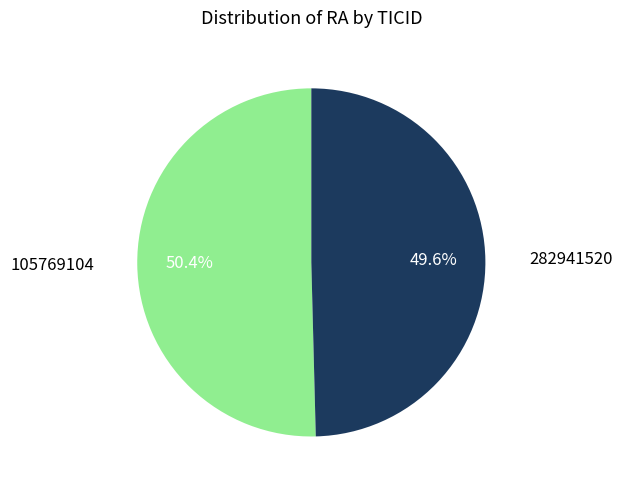

What percentage is NOT represented by 282941520?

50.4%